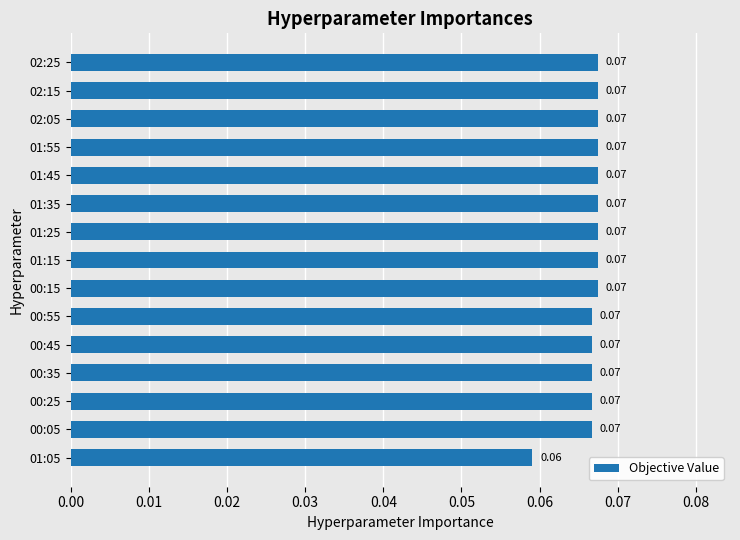

What is the sum of all values?

1.0